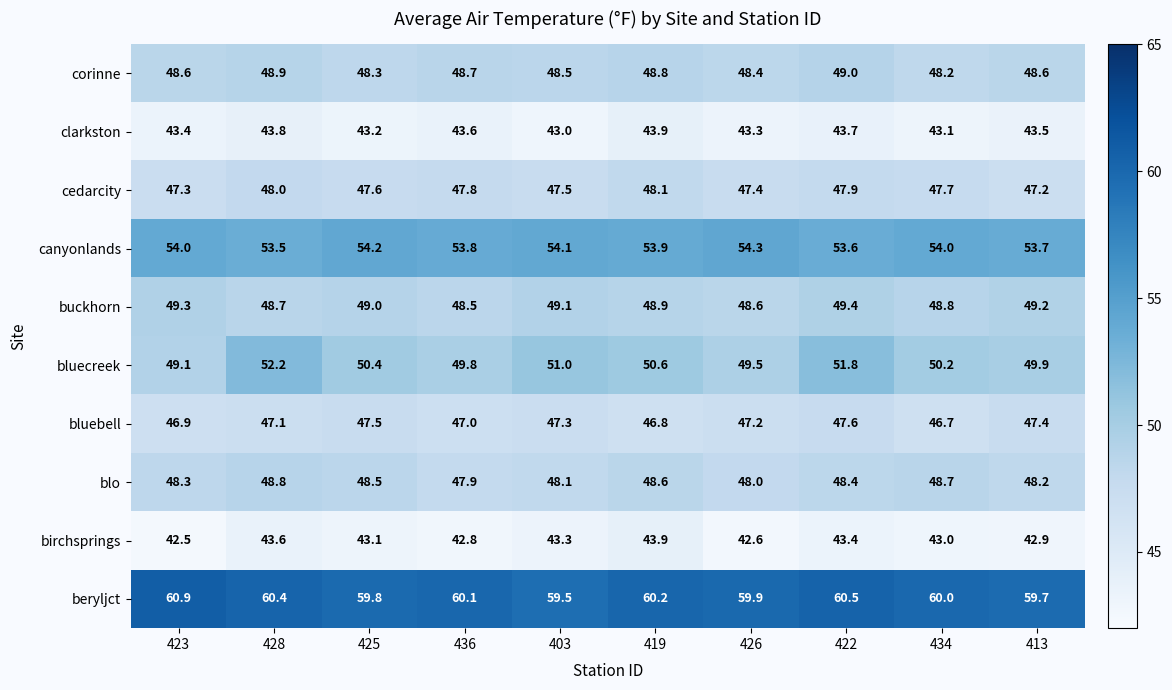

What is the difference between the maximum and minimum values in the buckhorn series?

0.9